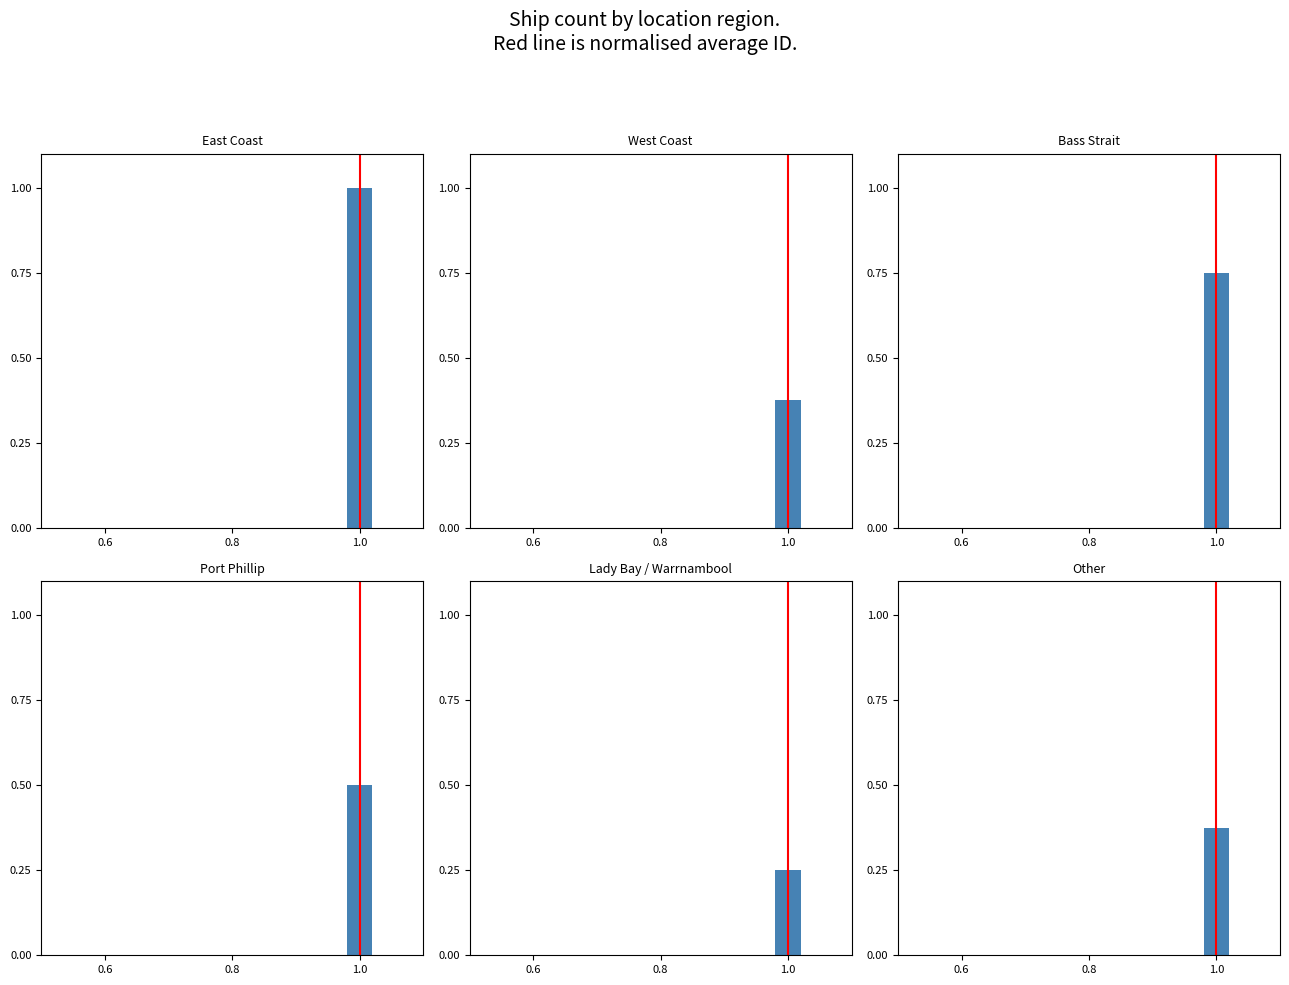

At which label is the value closest to 0?

1.0